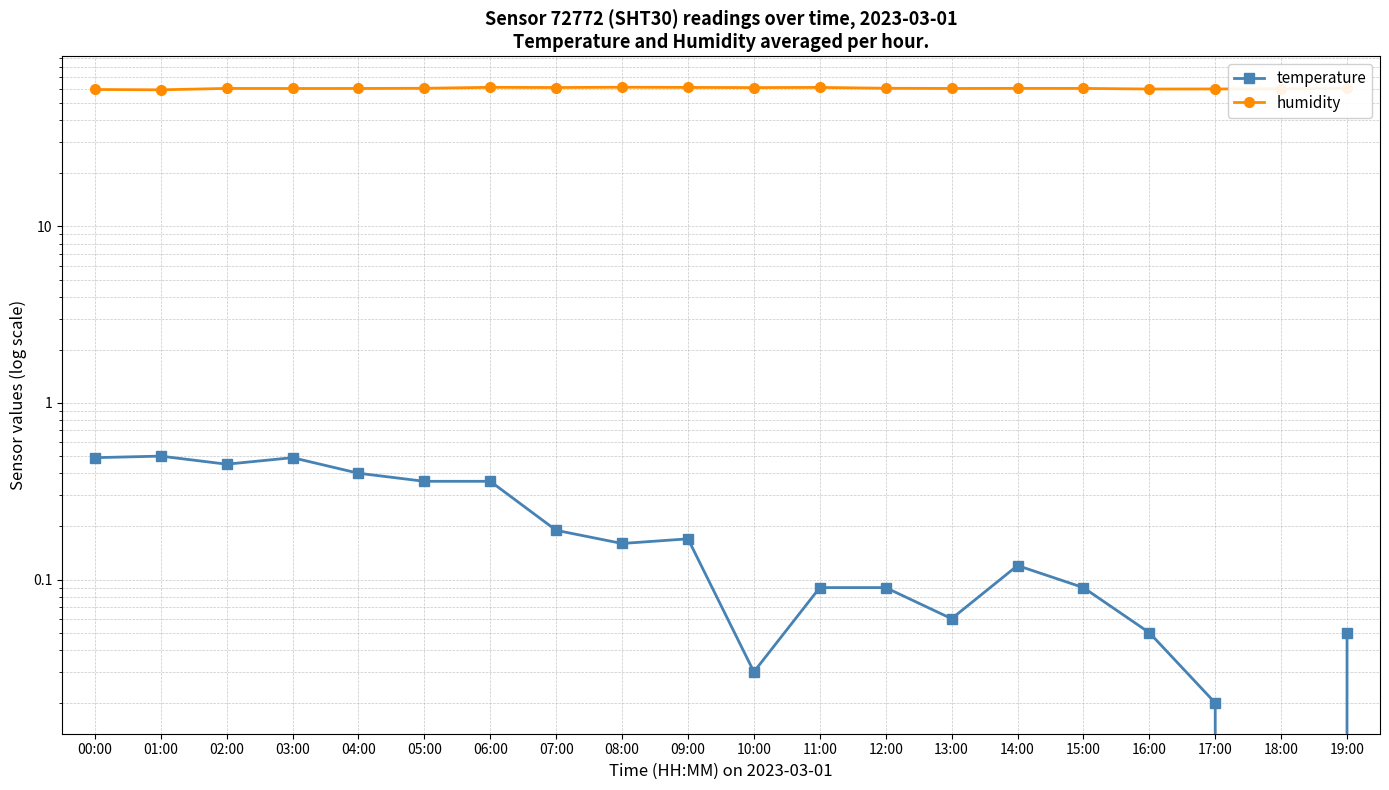

True or false: temperature and humidity cross at least once.

False